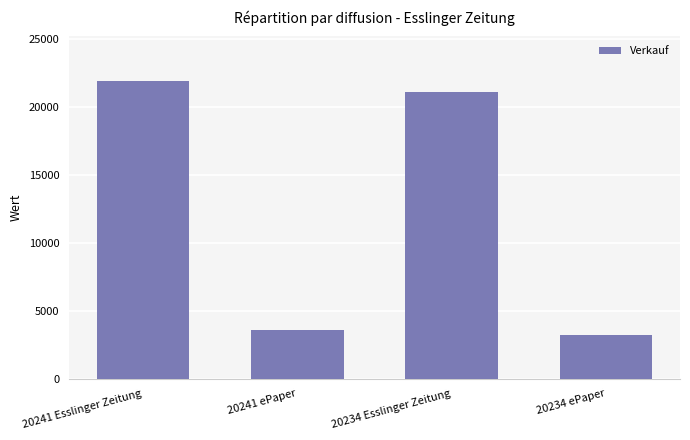

What is the ratio of the value at 20241 ePaper to the value at 20241 Esslinger Zeitung?

0.2